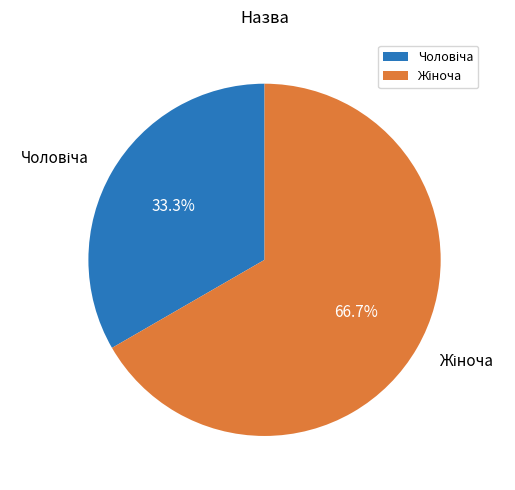

Count the number of slices in the pie.

2